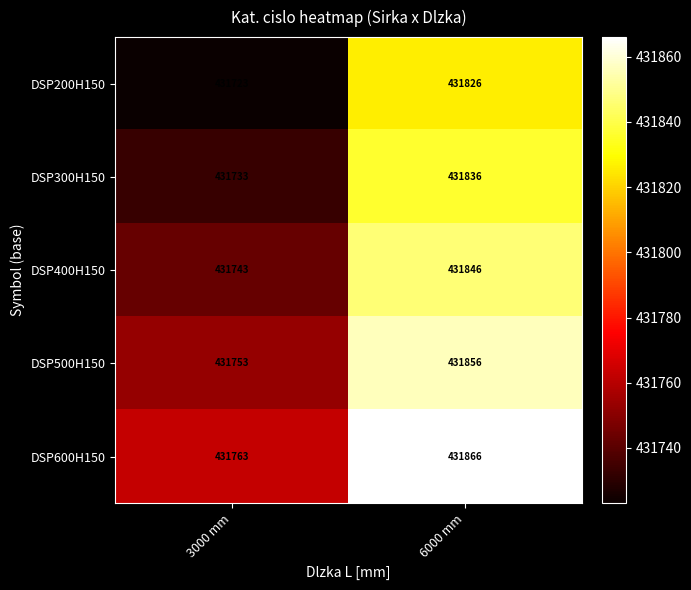

What is the spread (max minus min) of values at 6000 mm?

40